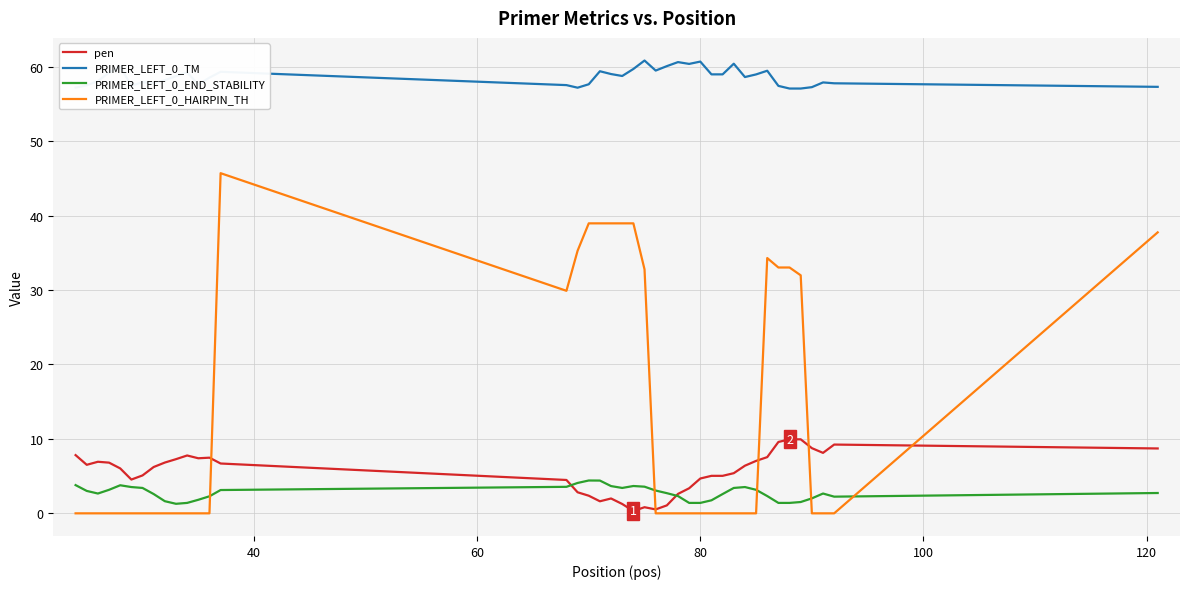

What are all the series names shown in the legend?

pen, PRIMER_LEFT_0_TM, PRIMER_LEFT_0_END_STABILITY, PRIMER_LEFT_0_HAIRPIN_TH